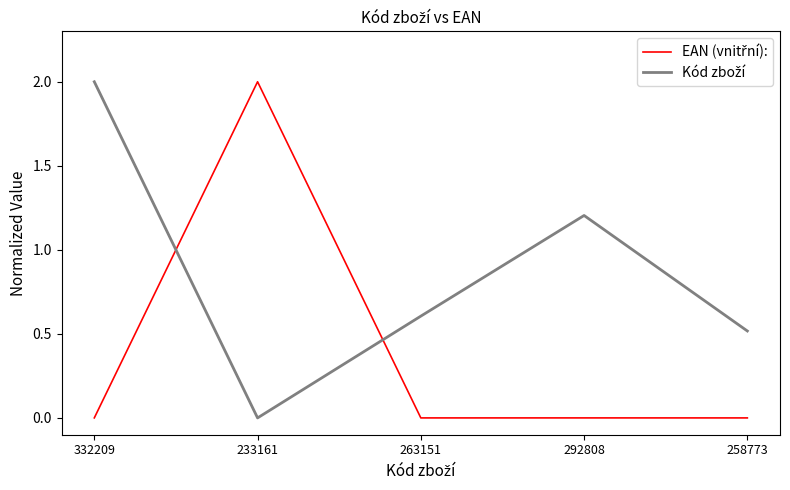

What position from the left is 233161?

2